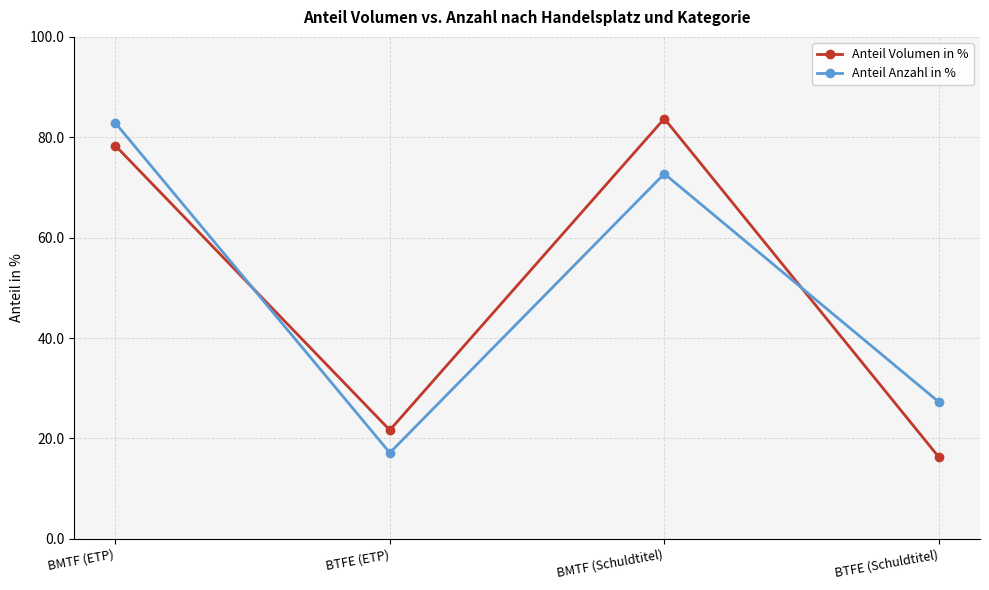

True or false: Anteil Volumen in % has more than 0 interior local peaks.

True